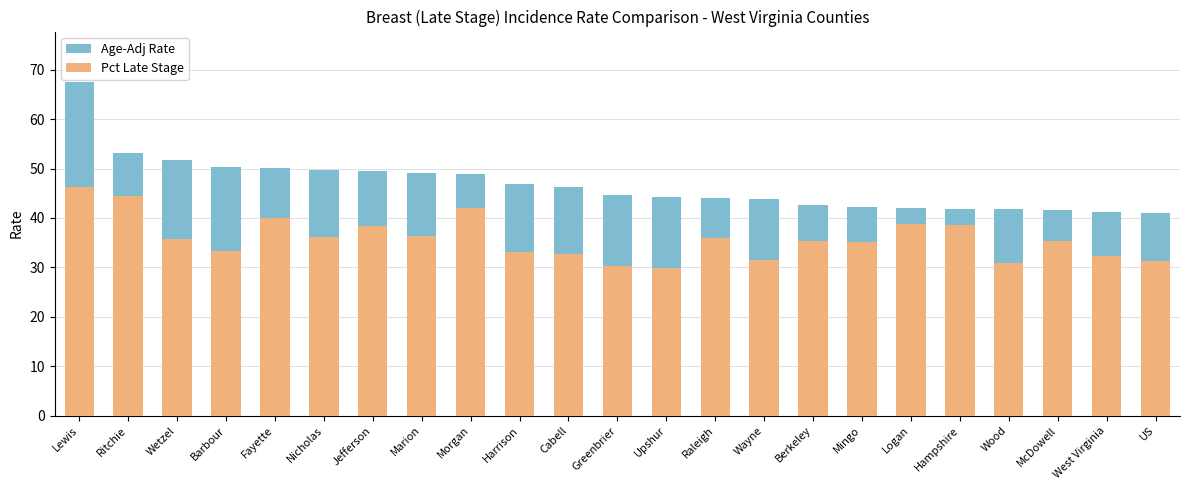

What is the sum of all Age-Adj Rate values?

1074.9